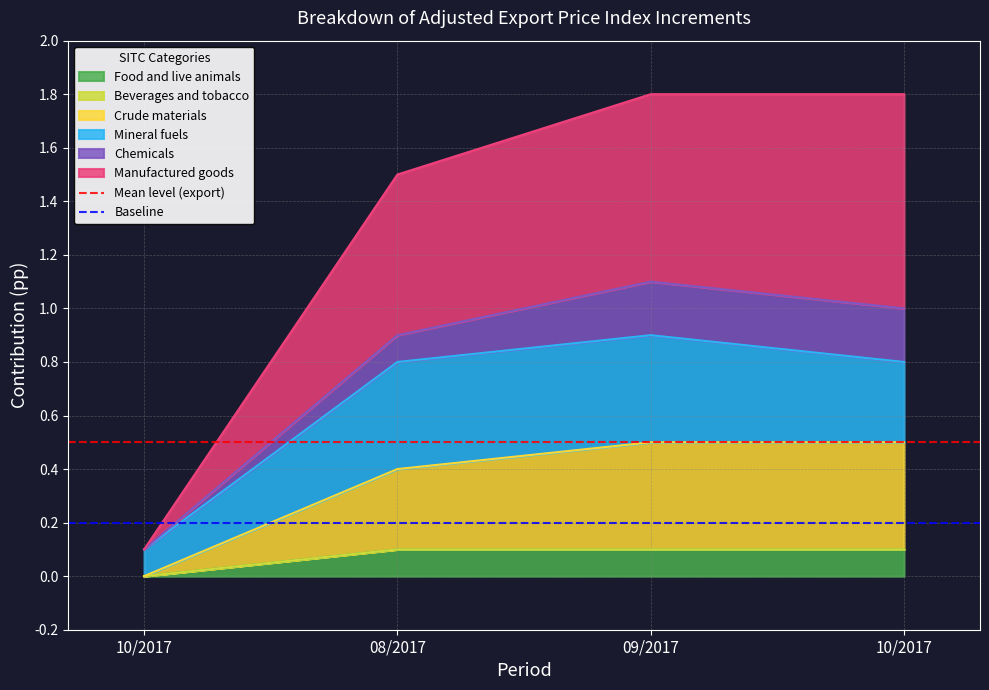

Does the chart have visible grid lines?

Yes